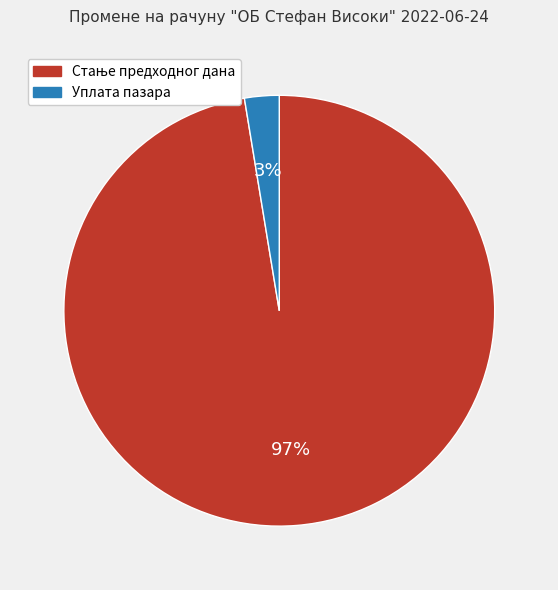

What percentage is the Уплата пазара slice, to the nearest percent?

3%